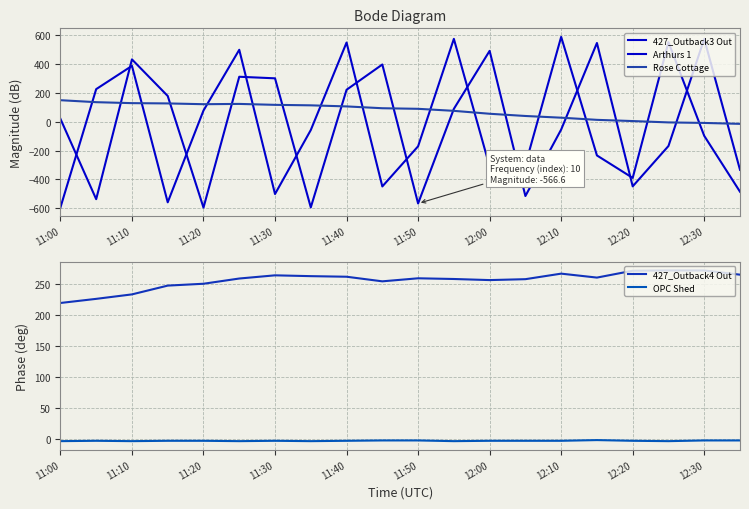

How many values in Arthurs 1 are above zero?

8